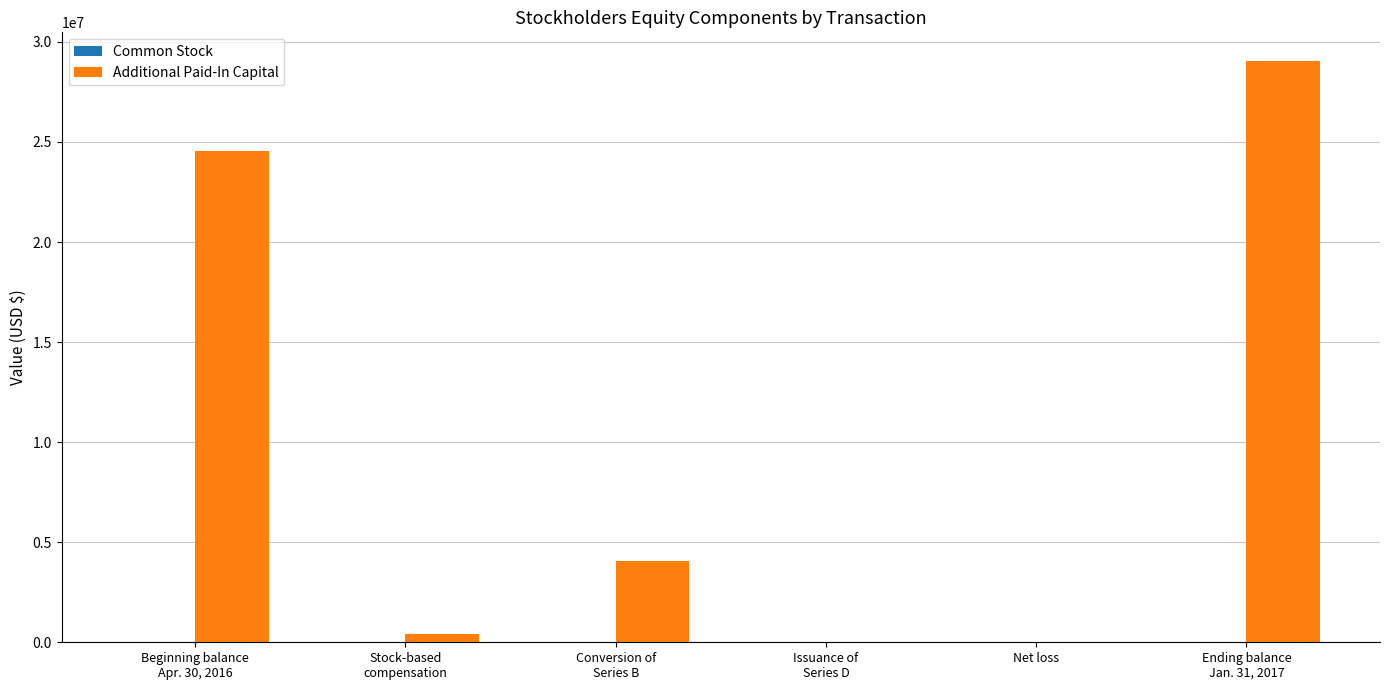

What is the maximum value shown in the chart?

29028029